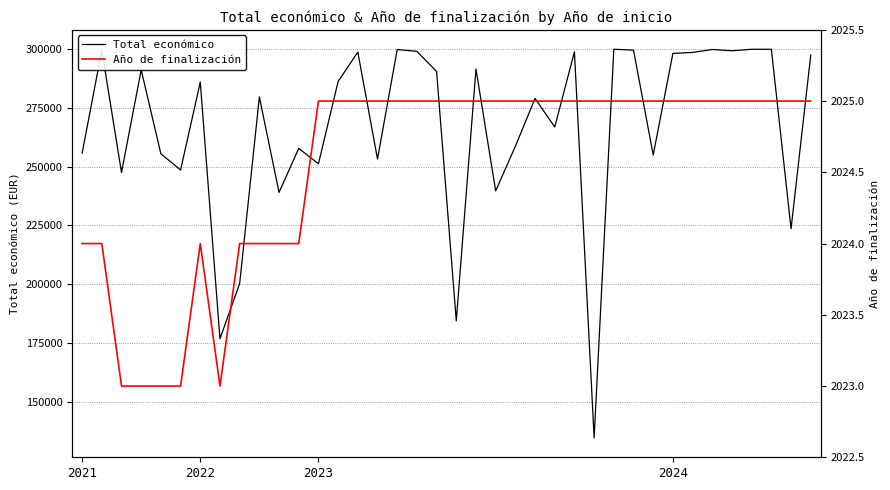

What is the difference between the second highest and minimum values in the Año de finalización series?

2